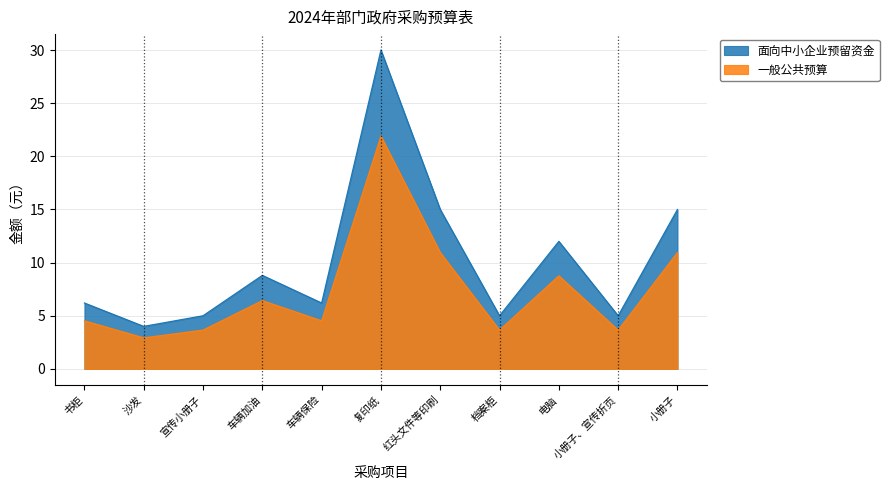

True or false: 一般公共预算 and 面向中小企业预留资金 intersect in this chart.

False